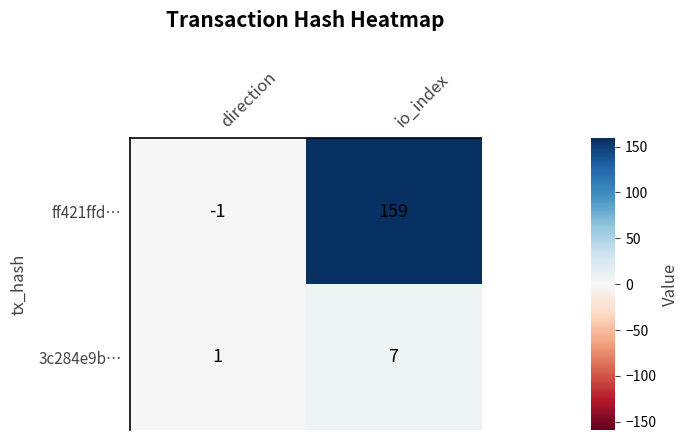

At which category does the chart reach its minimum across all series?

direction